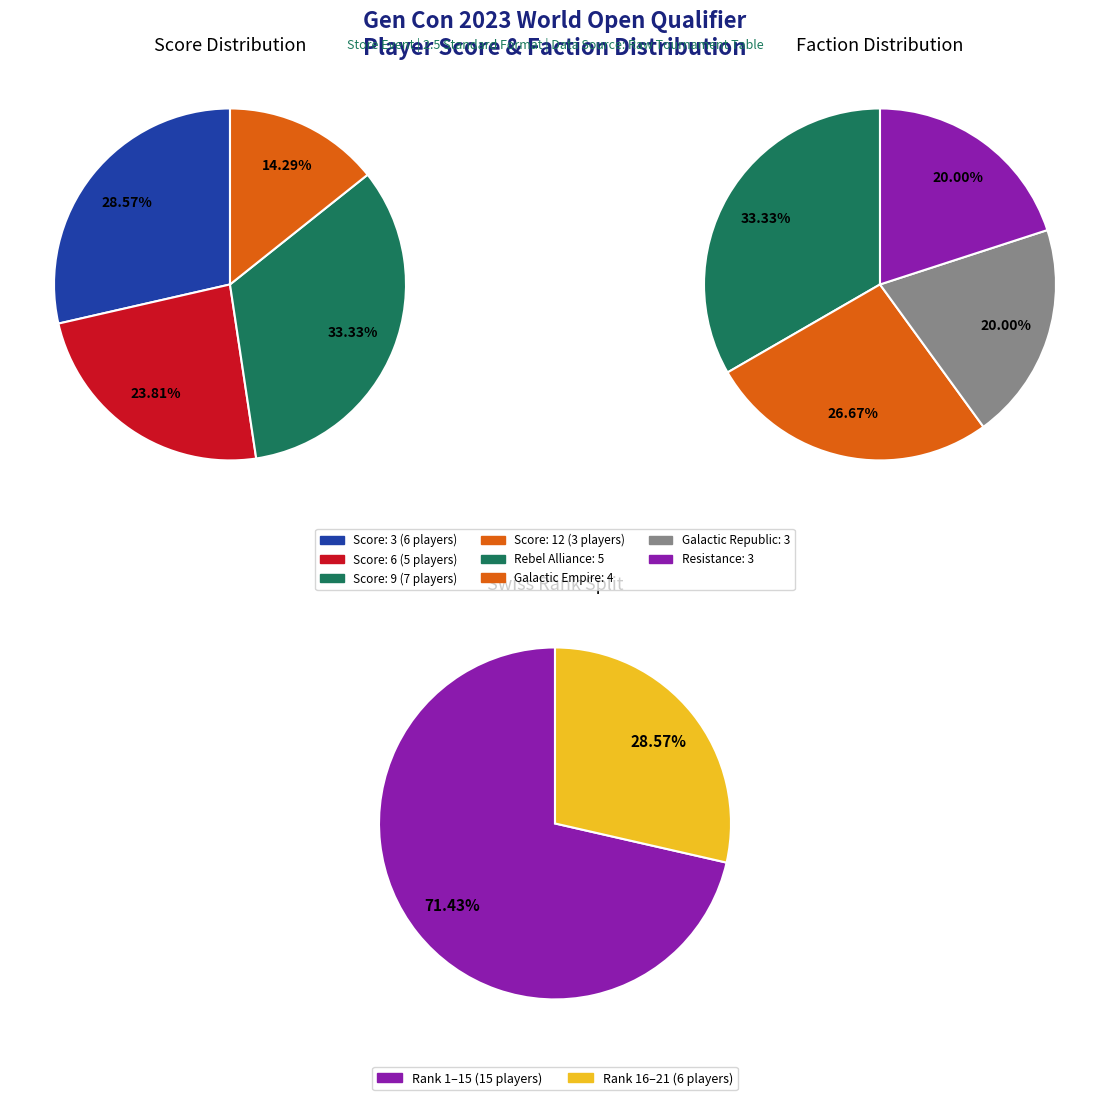

Combined, do Score 6 and Score 3 account for over 50%?

Yes